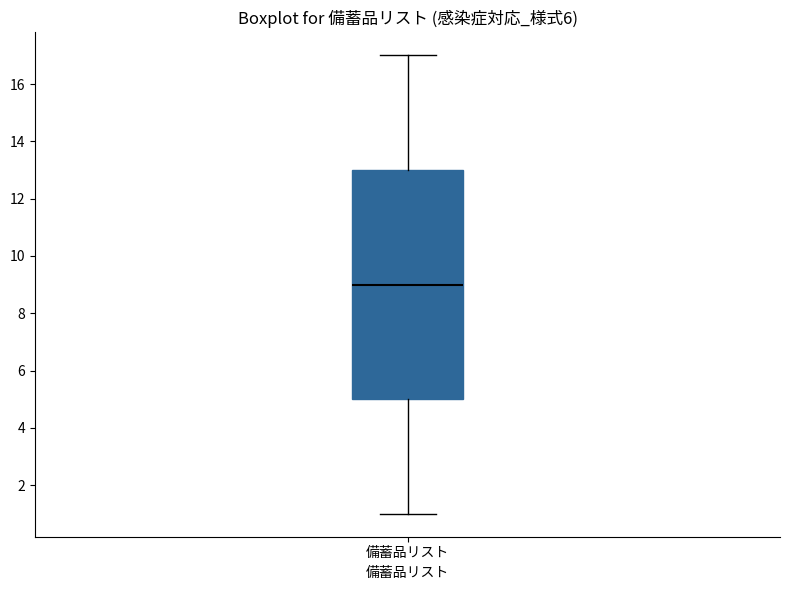

Where does the median line of the box for 備蓄品リスト sit on the y-axis? The values are not printed on the chart, so give them approximately, as read against the axis.

9